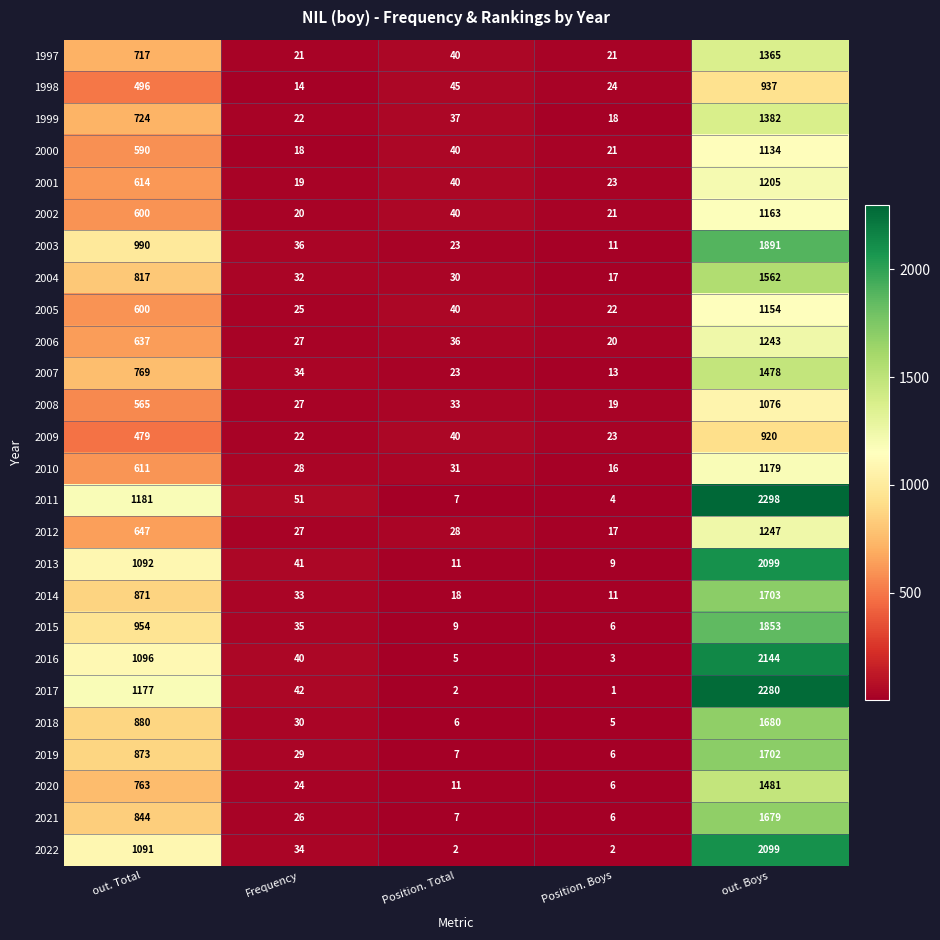

The value of 2002 at Position. Total is 40. True or false?

True